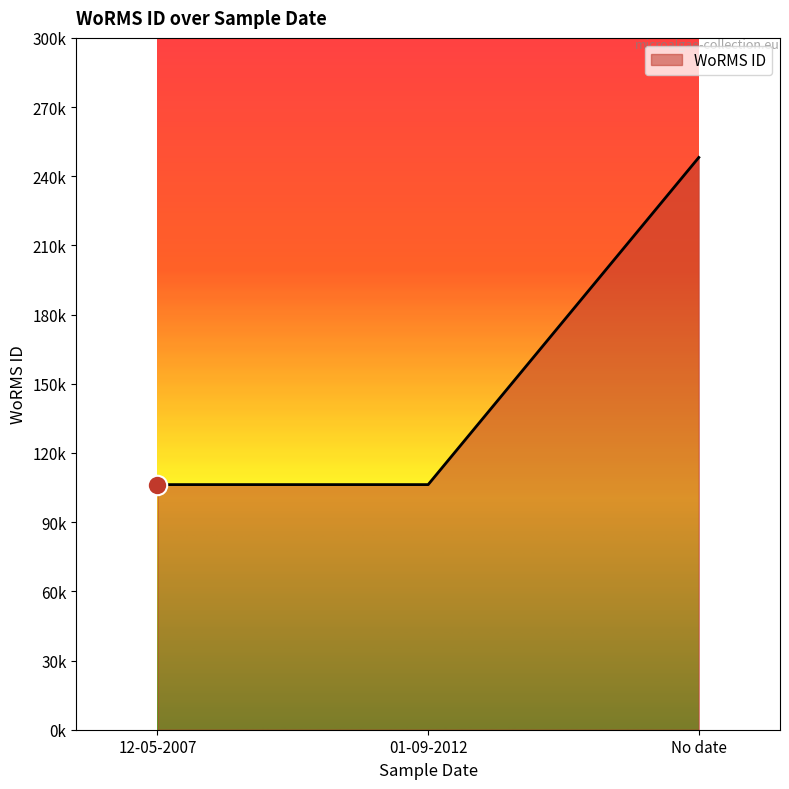

Does the chart have visible grid lines?

No